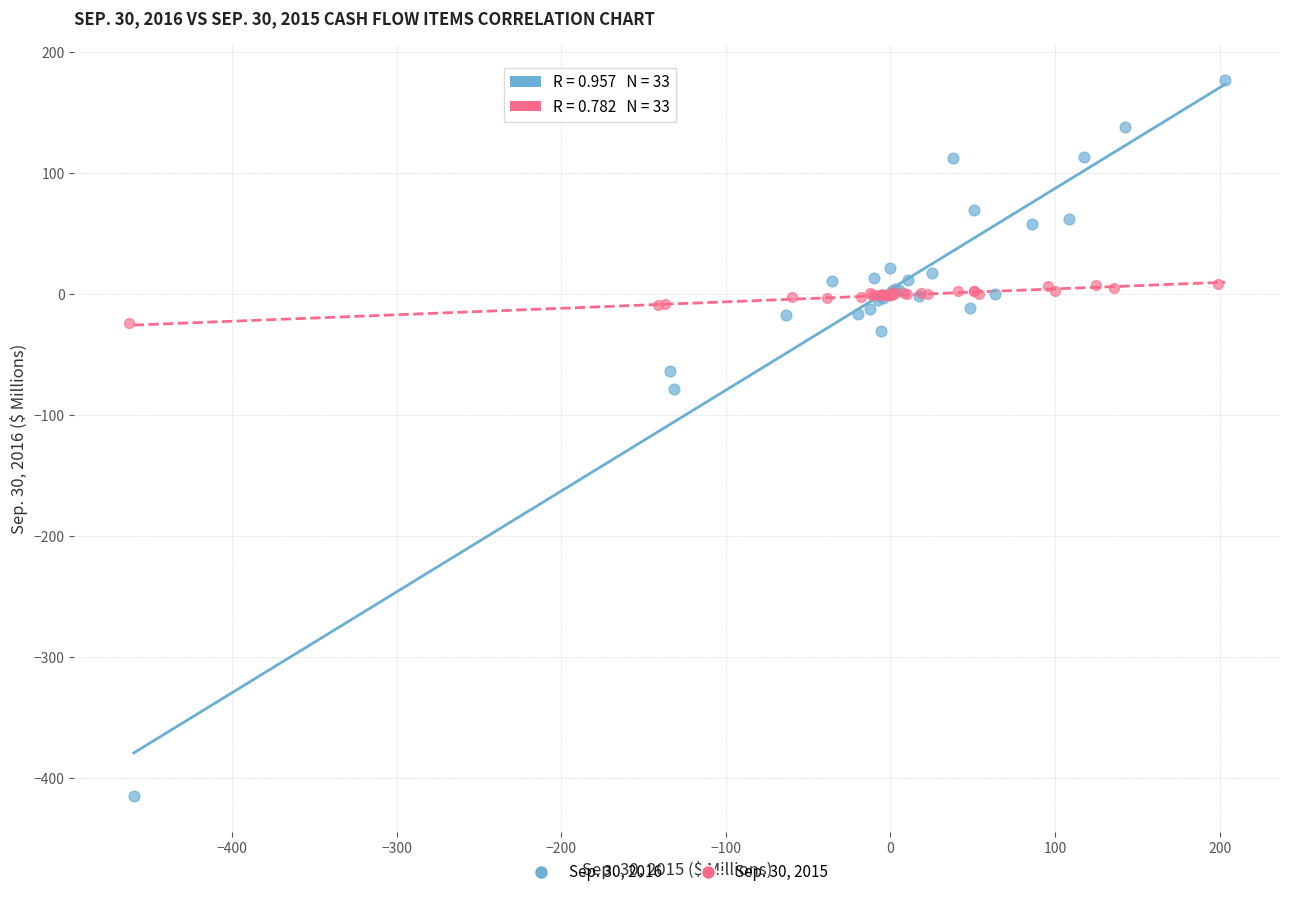

Which series has the largest Y range (max minus min)?

Sep. 30, 2016